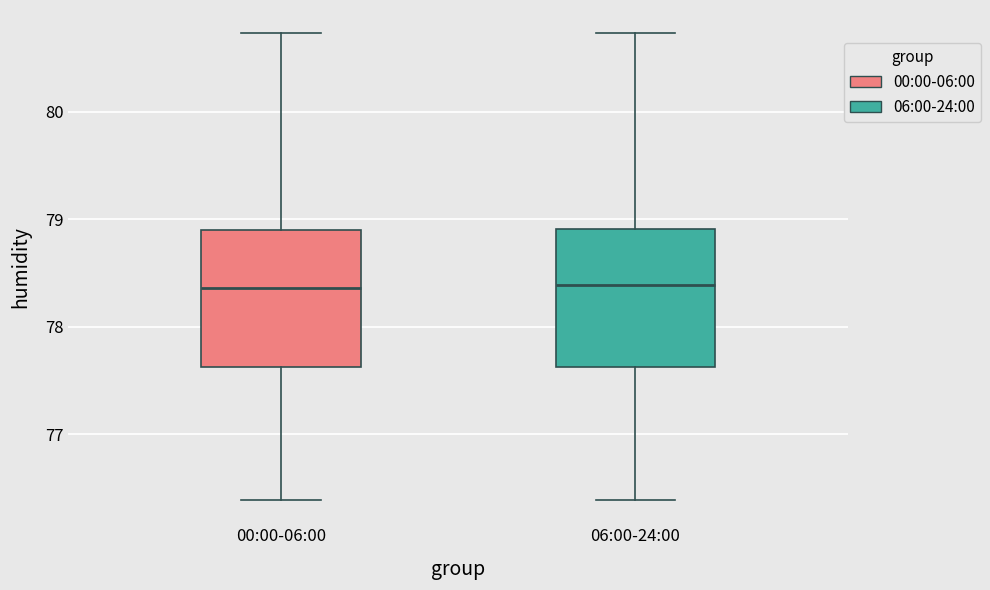

Reading left to right, transcribe this box plot: for each box, give where its median line is, the range the box spans, and where its two whiskers end, as read against the y-axis. The values are not printed on the chart, so give them approximately, as read against the axis.

00:00-06:00: median 78.4, box 77.6 to 78.9, whiskers 76.4 to 80.7
06:00-24:00: median 78.4, box 77.6 to 78.9, whiskers 76.4 to 80.7